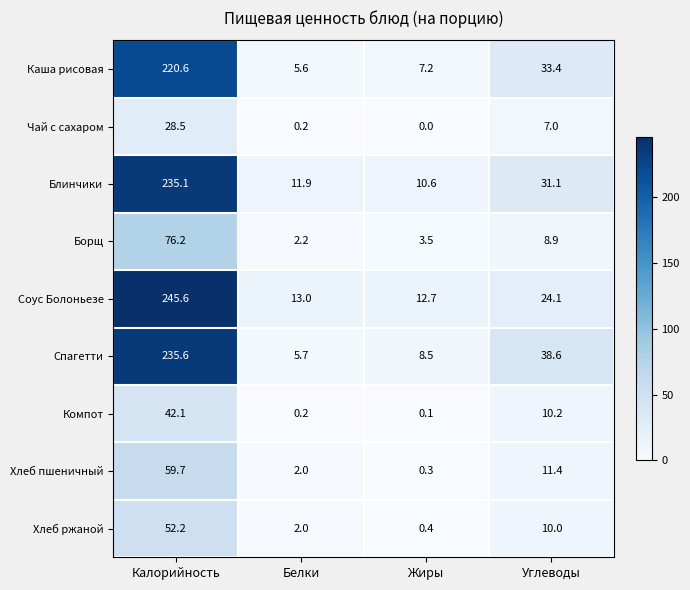

At which label is Соус Болоньезе closest to 129?

Углеводы